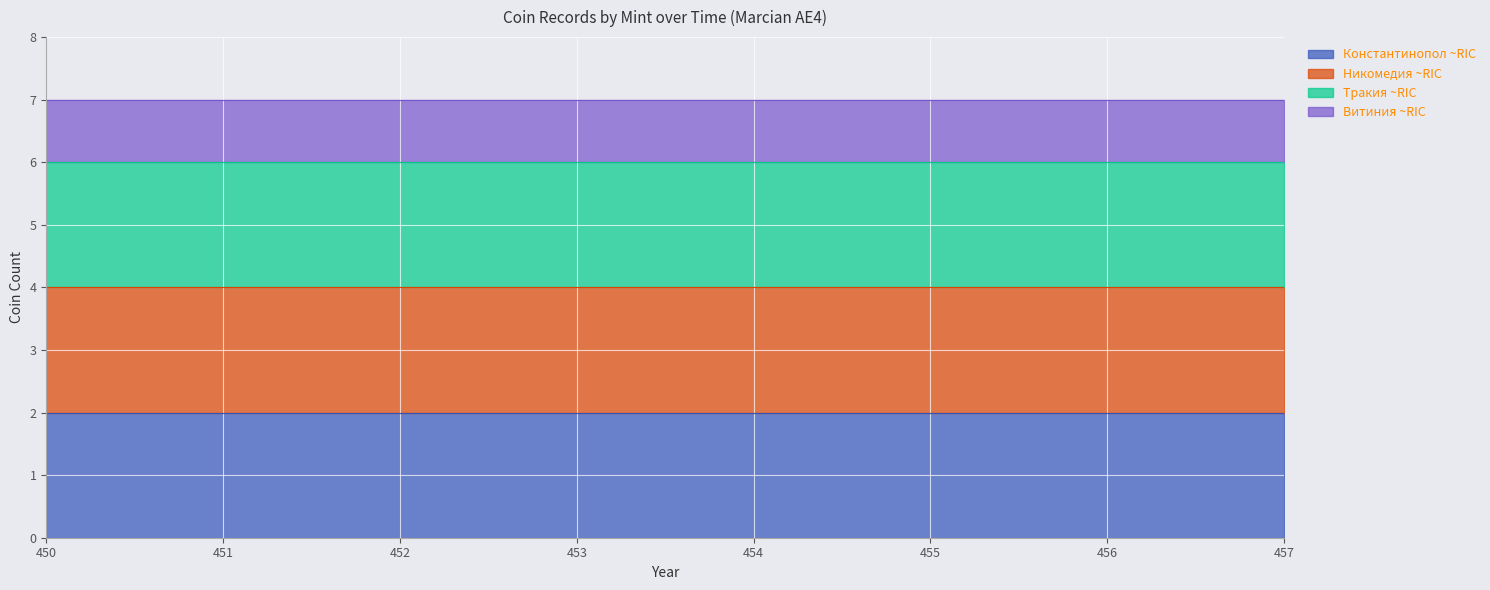

The Никомедия series shows 614 at ric.10.marc_e.547. True or false?

False